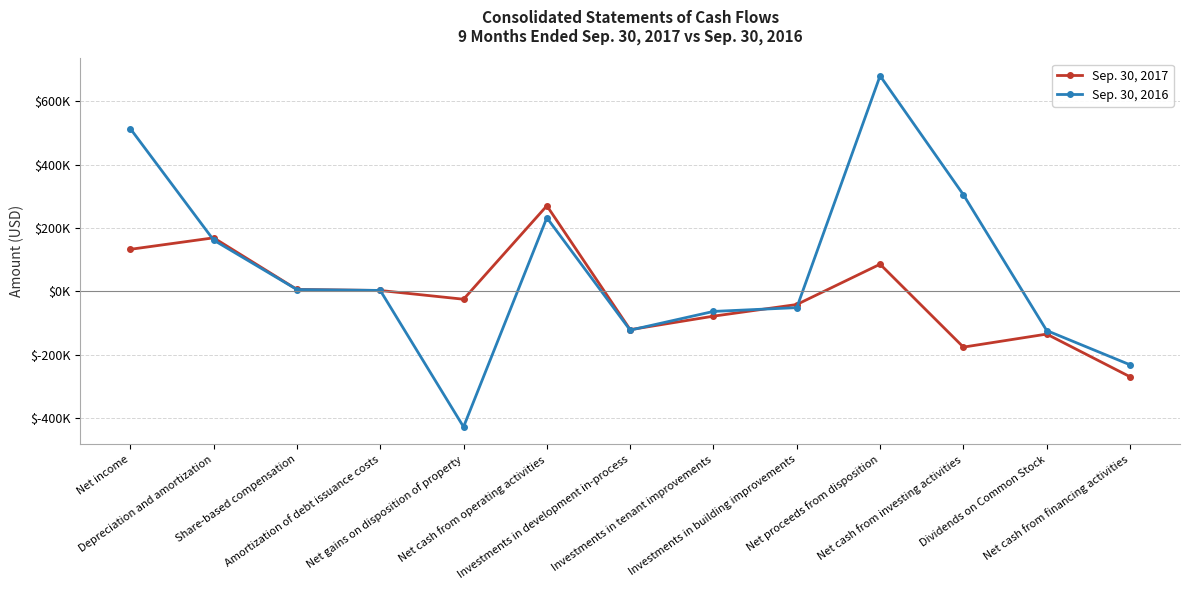

At which category is the sum across all series the highest?

Net proceeds from disposition